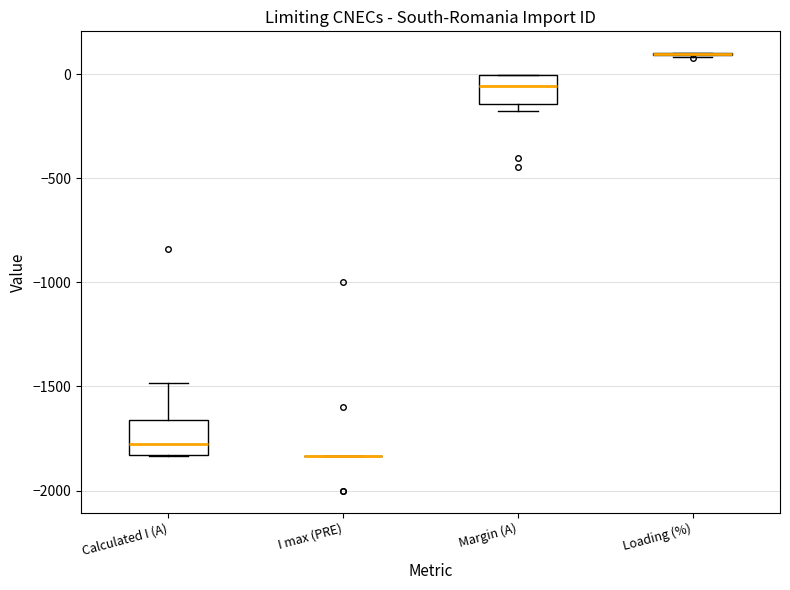

Where is the lower edge of the box for Calculated I (A) on the y-axis? The values are not printed on the chart, so give them approximately, as read against the axis.

-1850